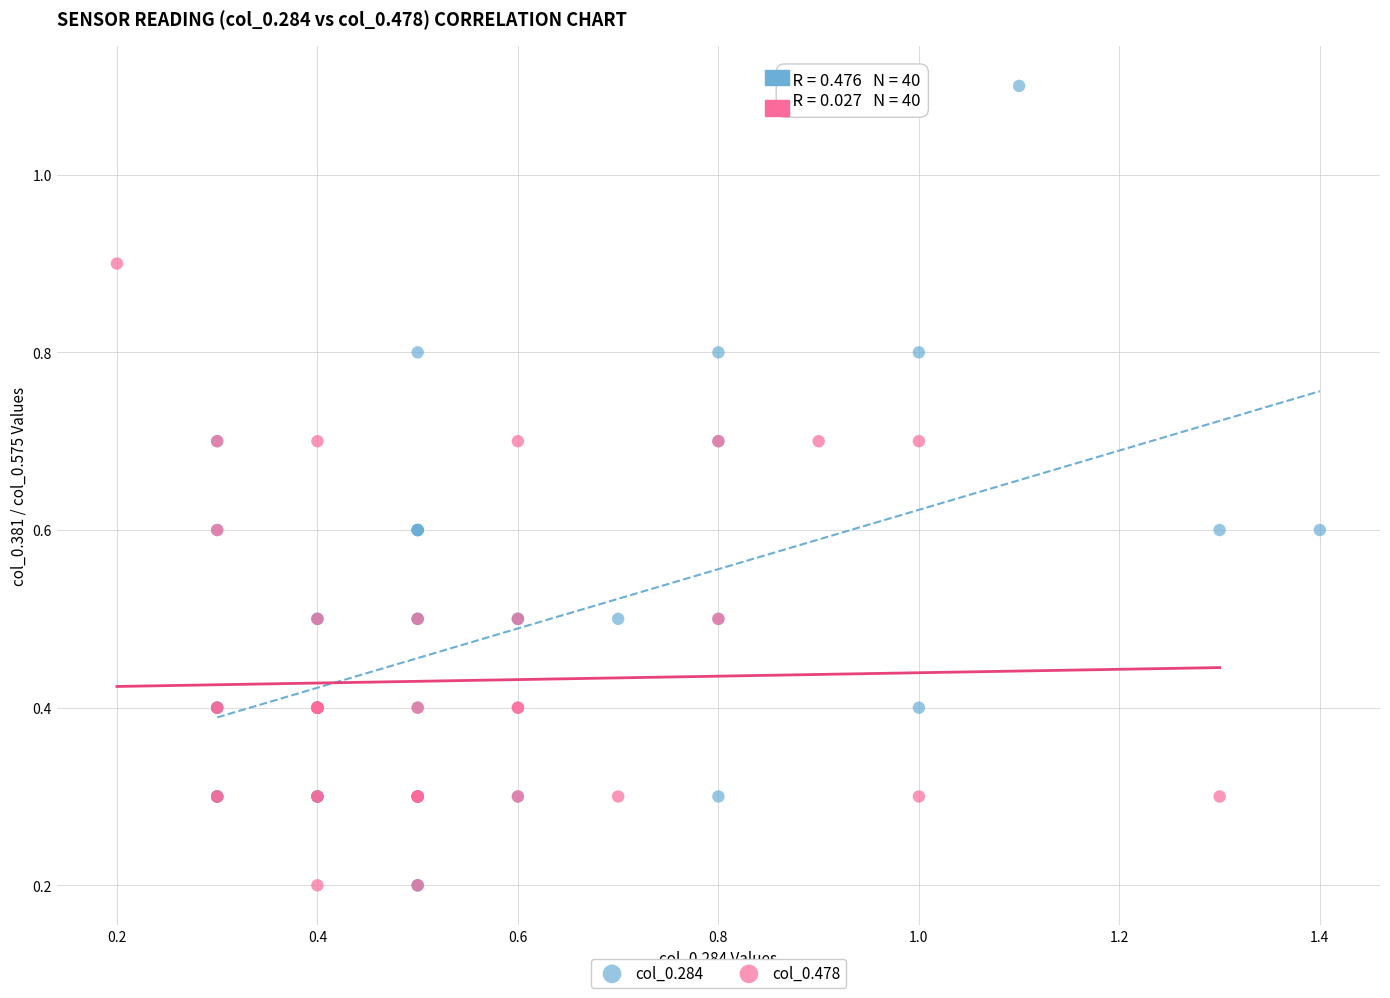

Which series contains the highest Y value?

col_0.284